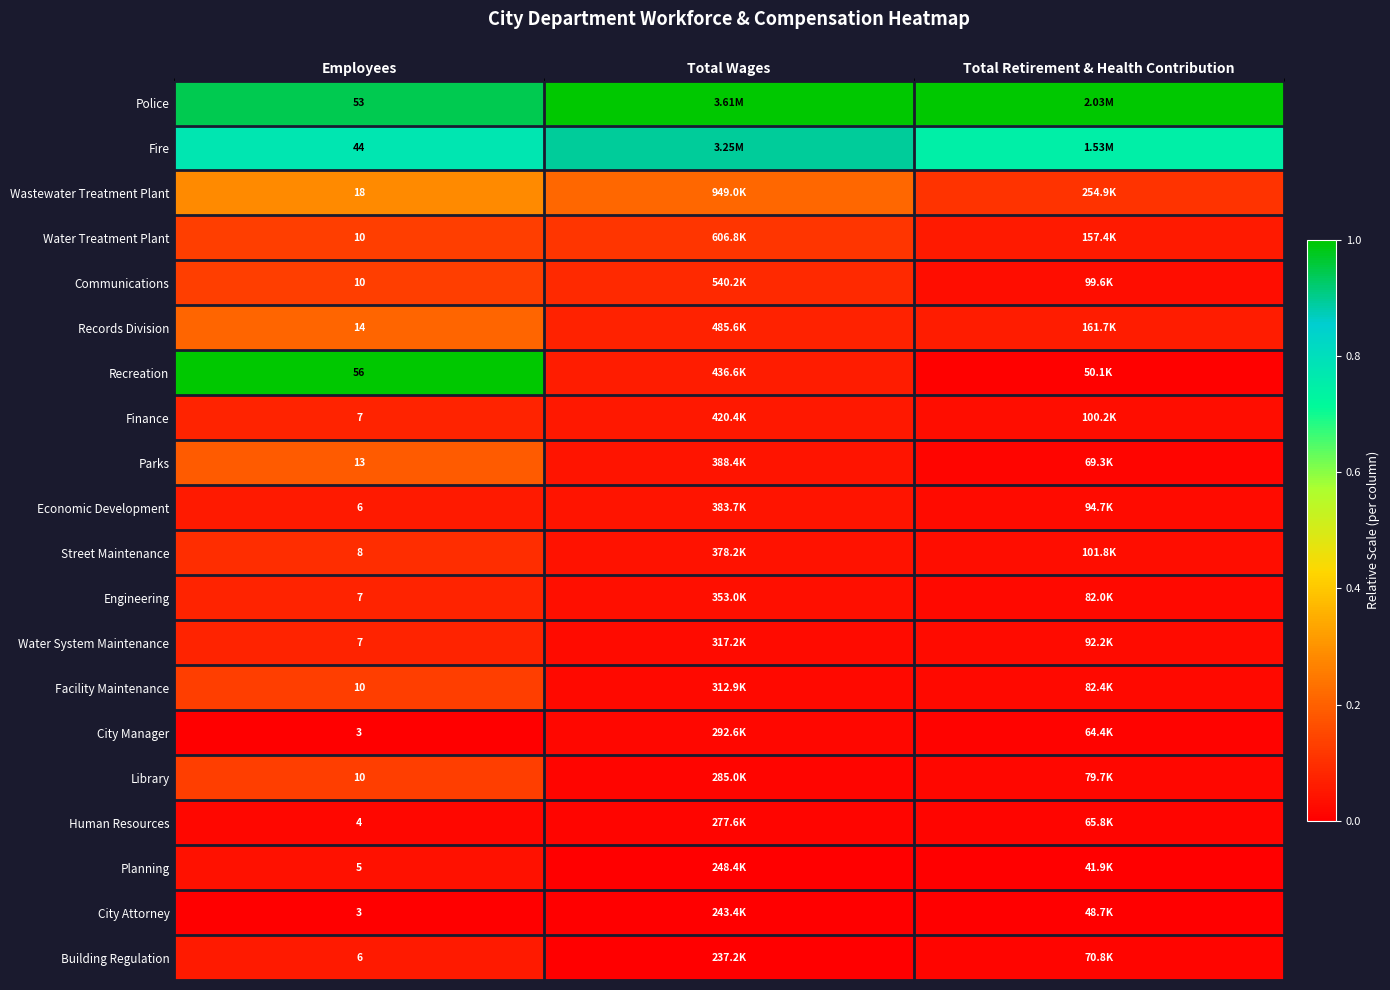

The Communications series shows 0.1 at Total Wages. True or false?

False